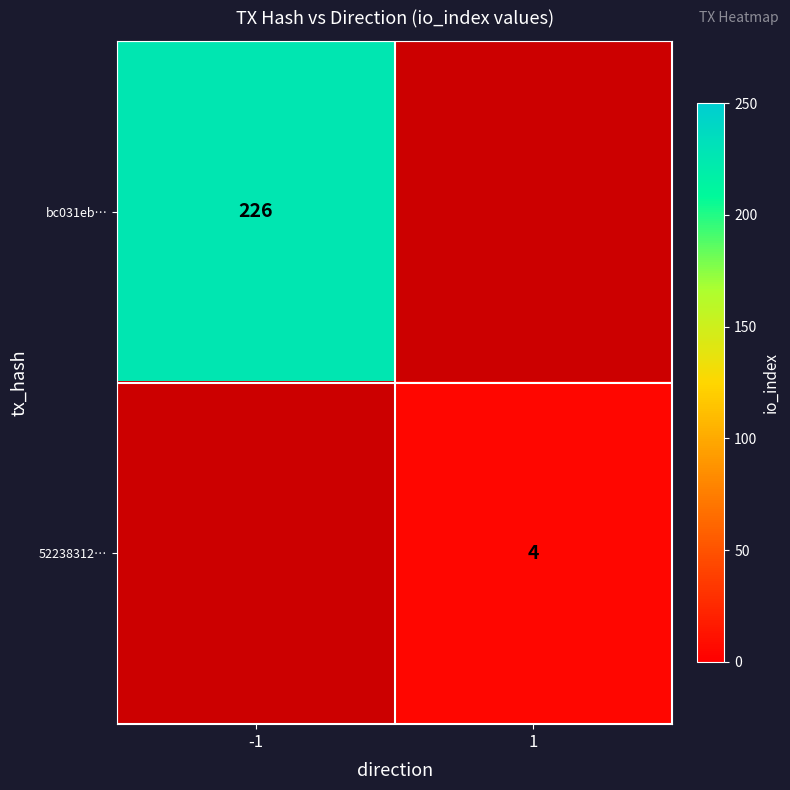

Is it true that 52238312… equals 4 at 1?

True